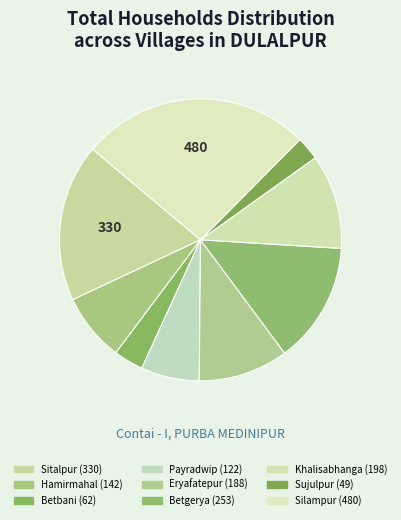

Is Eryafatepur the majority of the pie?

No